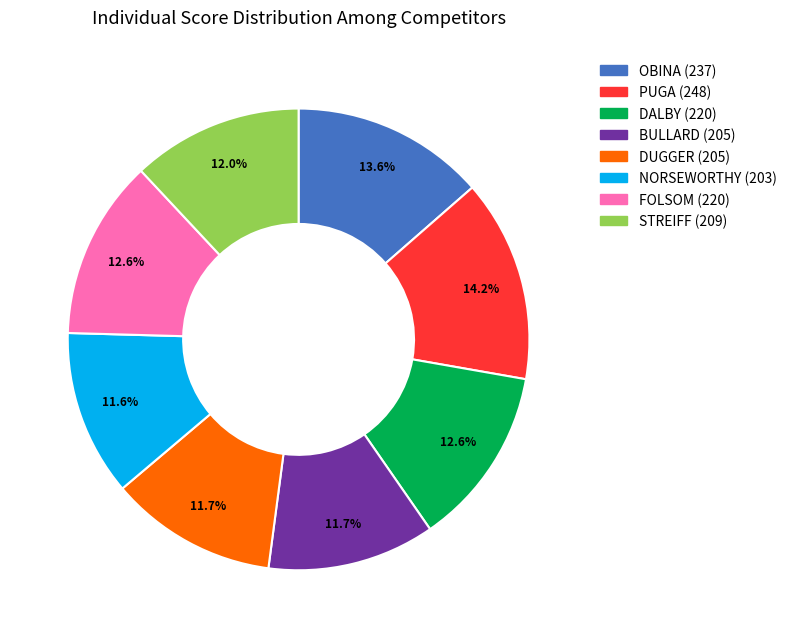

To the nearest percent, what percentage of the pie is PUGA?

14%